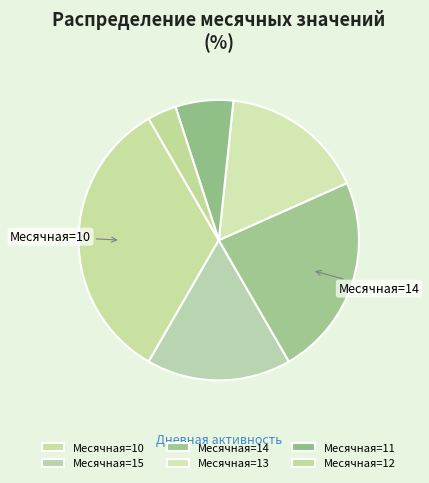

Is there a majority slice in this chart?

No